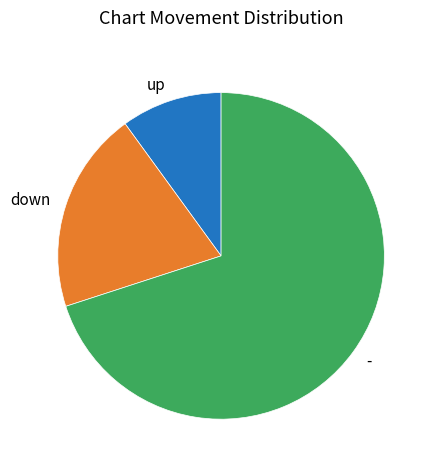

How many segments does this pie chart have?

3